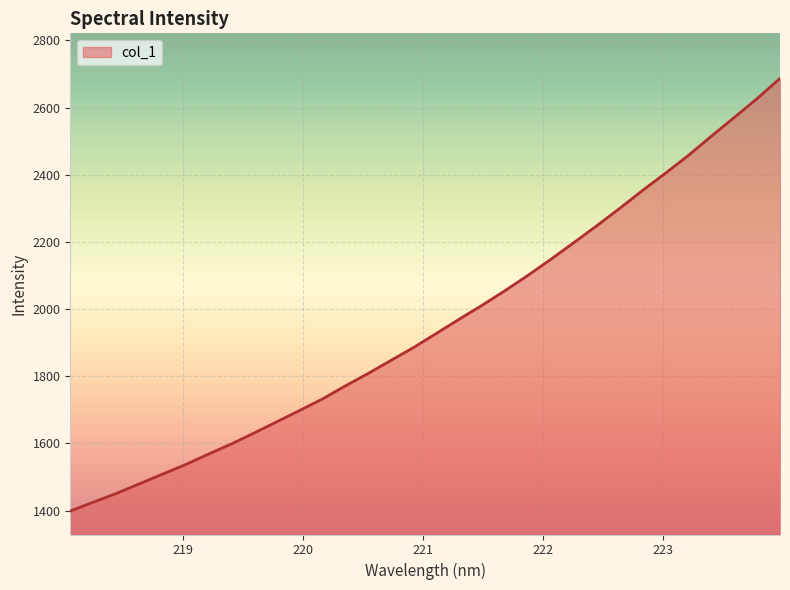

True or false: there are more than 1 points higher than both neighbors.

False